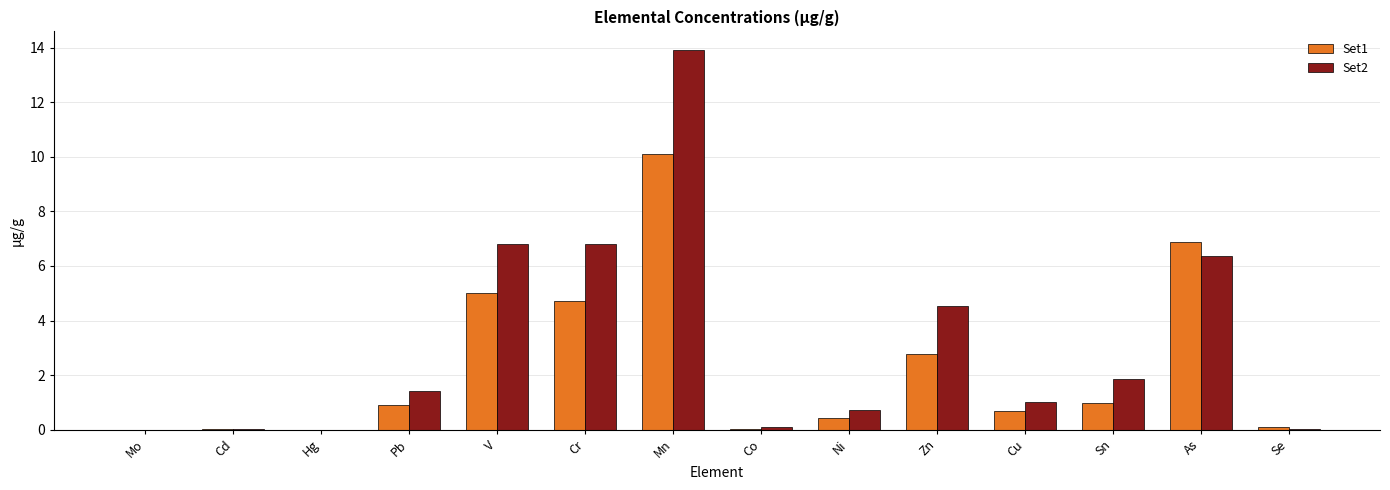

How many distinct data groups are displayed?

2